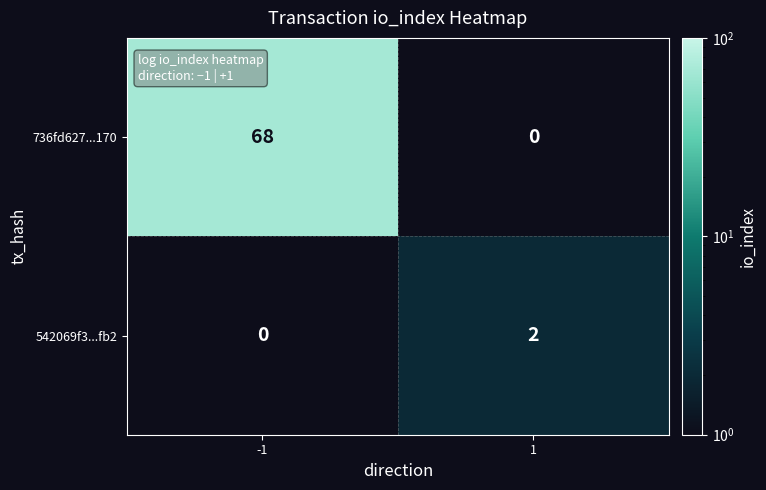

Is it true that 736fd627...170 equals 0 at 1?

True